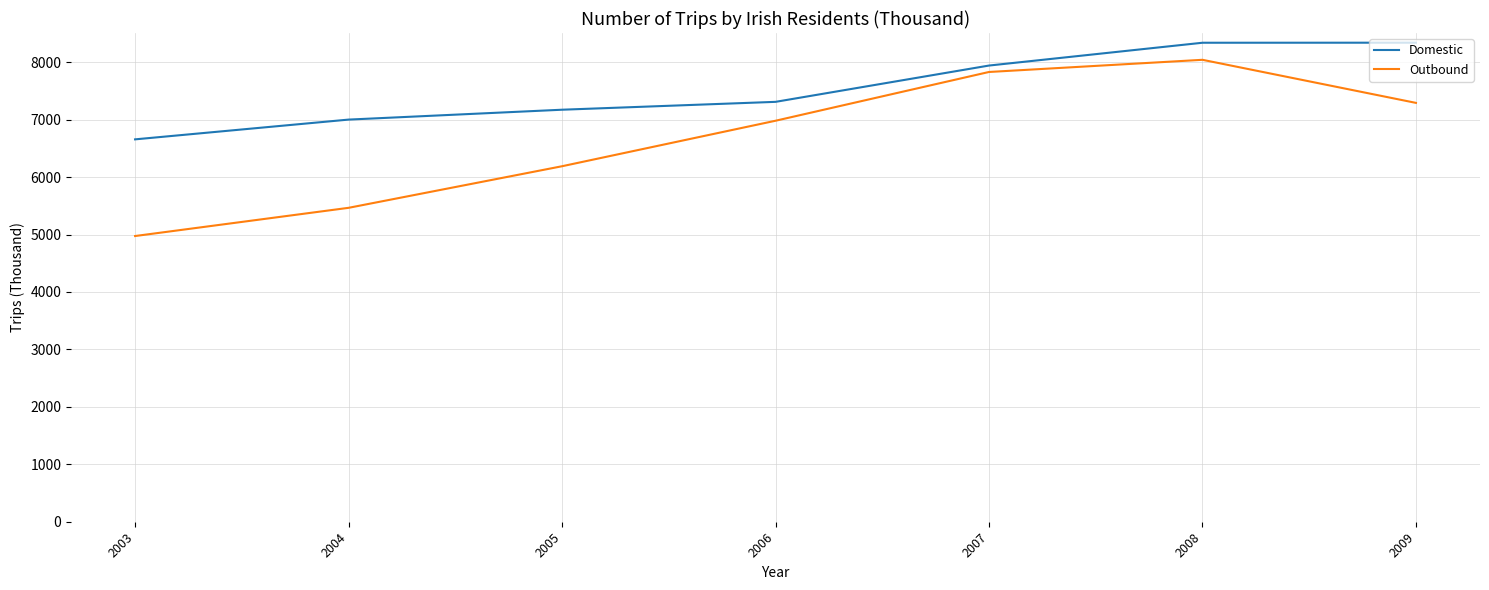

What is the greatest value displayed?

8340